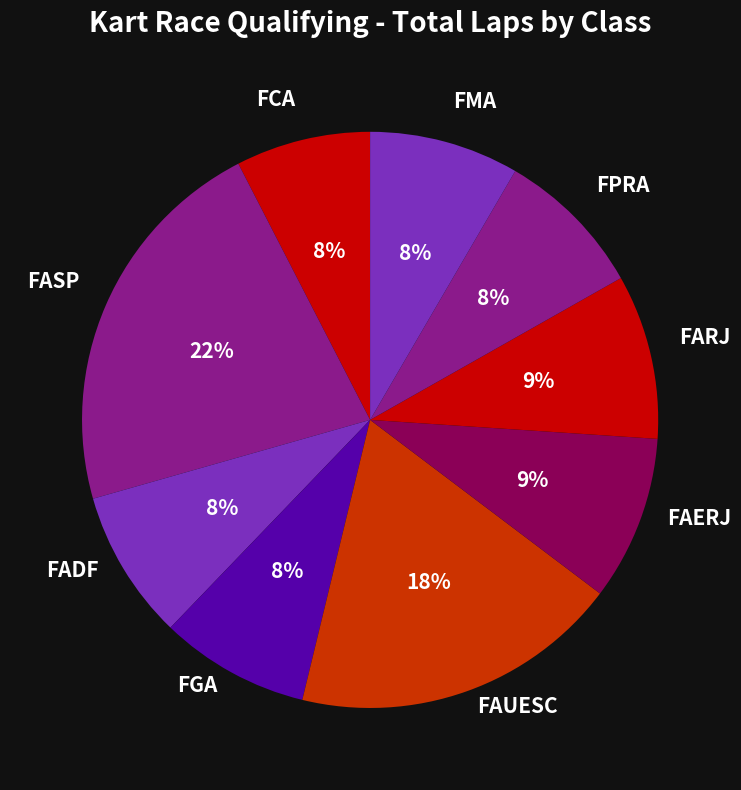

Which has a higher value, FGA or FARJ?

FARJ